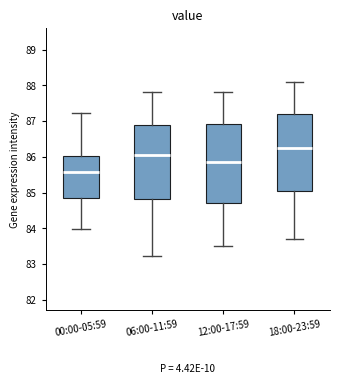

Reading left to right, read every box against the y-axis: the position of its median line, the range the box covers, and the ends of its whiskers. The values are not printed on the chart, so give them approximately, as read against the axis.

00:00-05:59: median 85.6, box 84.9 to 86.0, whiskers 84.0 to 87.2
06:00-11:59: median 86.1, box 84.8 to 86.9, whiskers 83.2 to 87.8
12:00-17:59: median 85.9, box 84.7 to 86.9, whiskers 83.5 to 87.8
18:00-23:59: median 86.3, box 85.1 to 87.2, whiskers 83.7 to 88.1